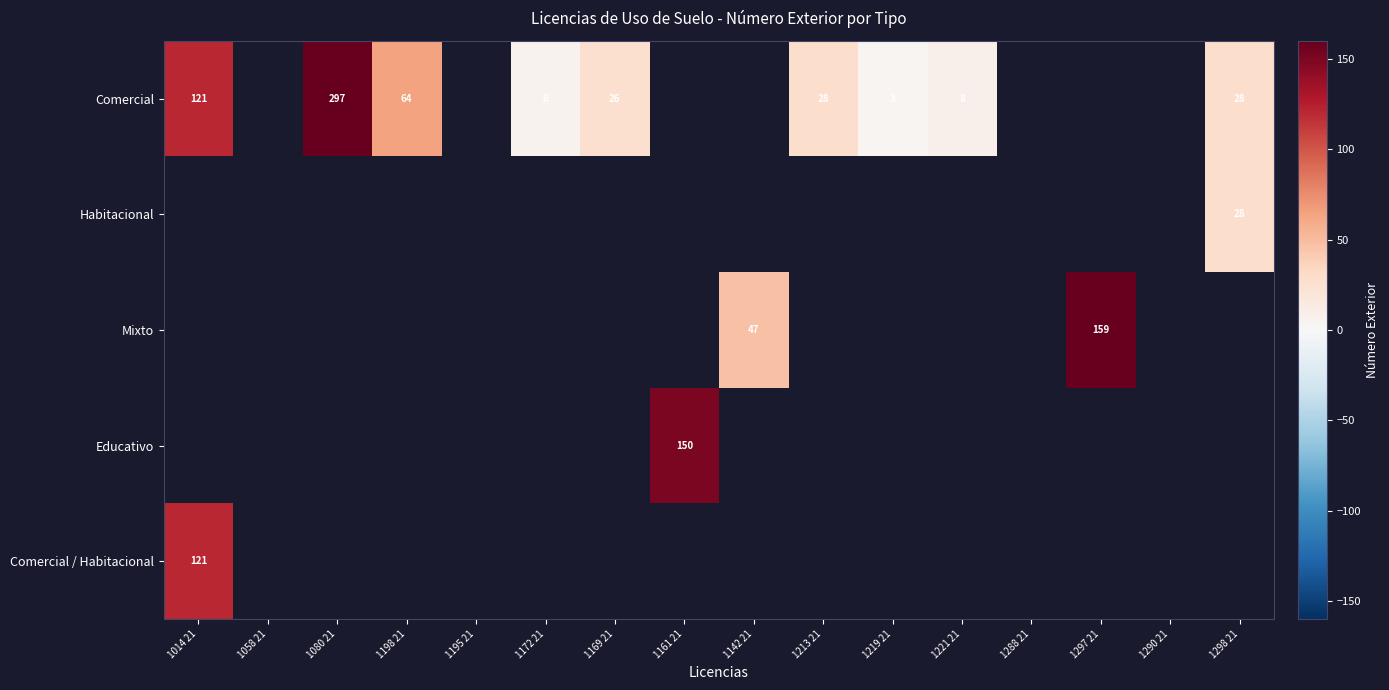

At how many categories does at least one series exceed 120?

4